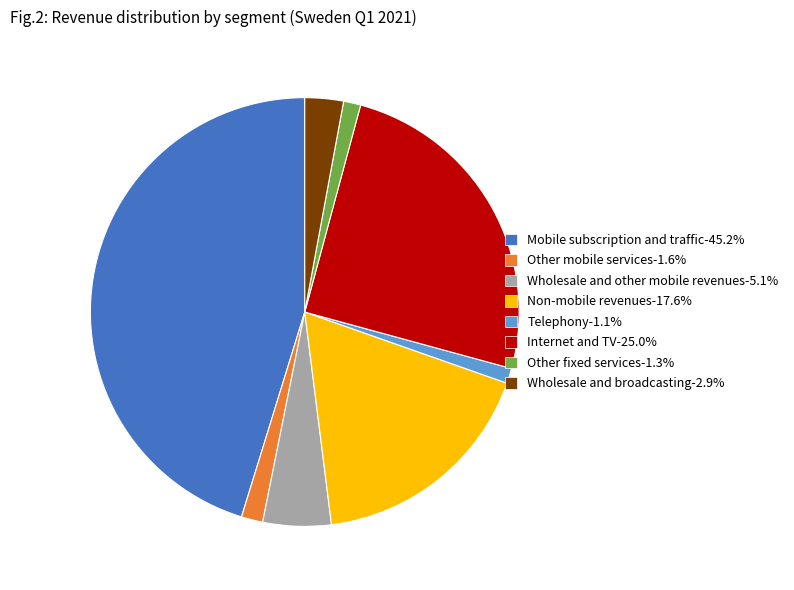

Approximately how many times larger is the value at Other mobile services-1.6% compared to Wholesale and broadcasting-2.9%?

0.6